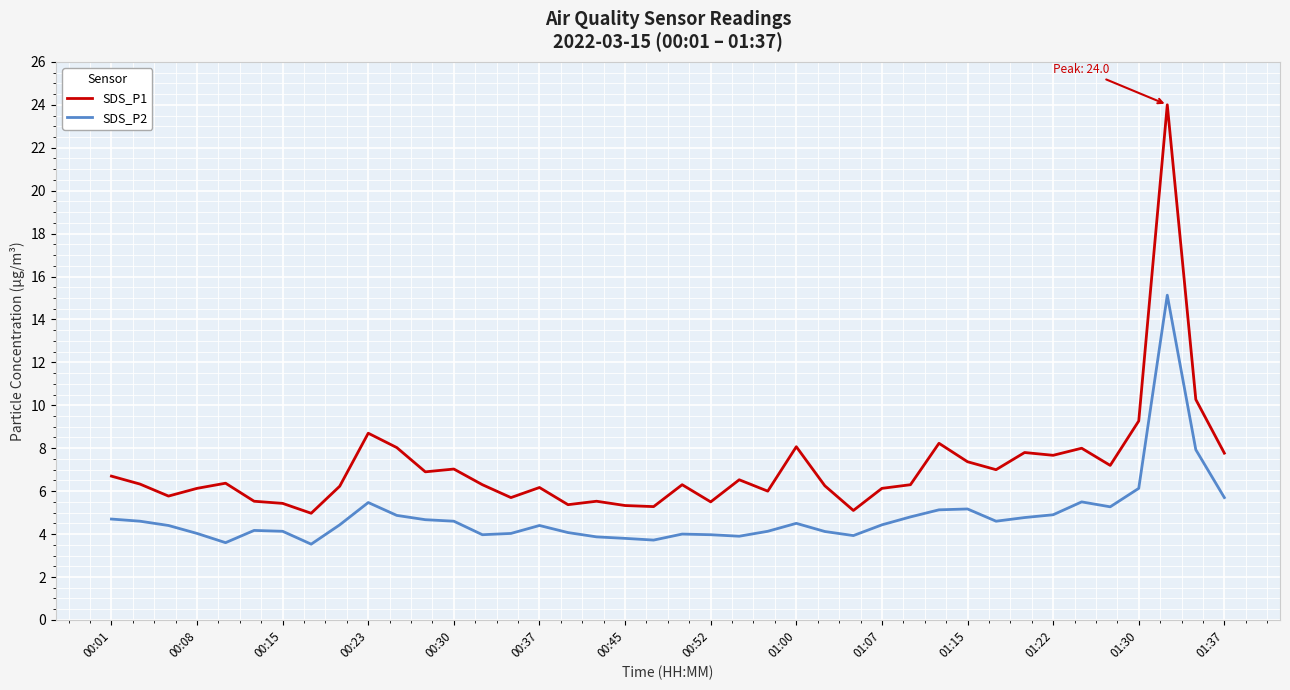

What are all the series names shown in the legend?

SDS_P1, SDS_P2